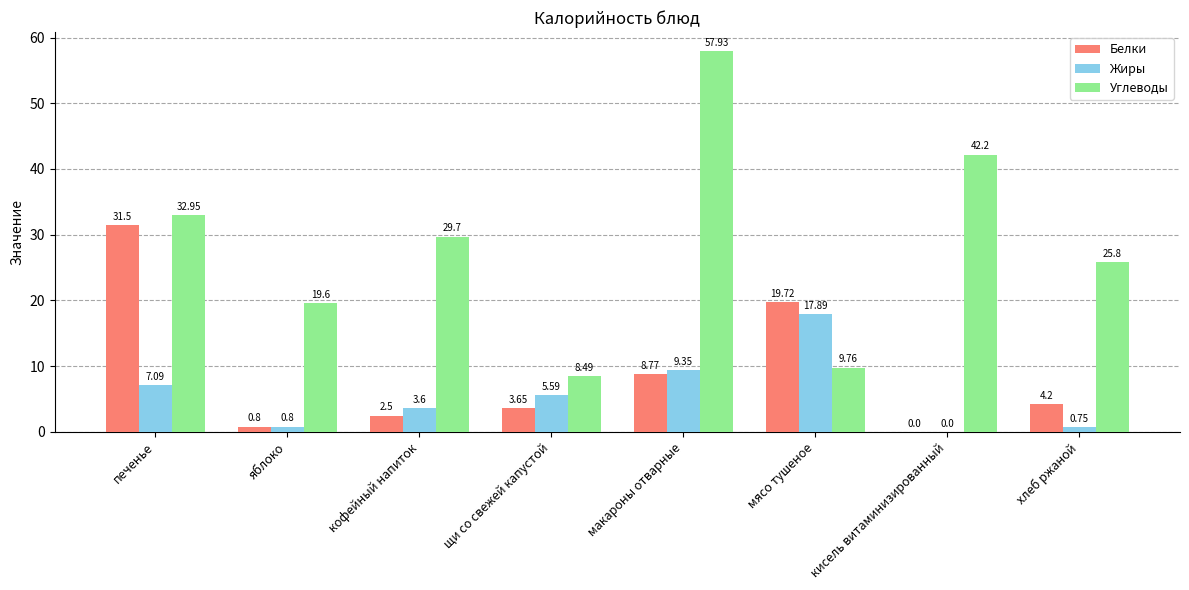

What is the total value across all series at кисель витаминизированный?

42.2